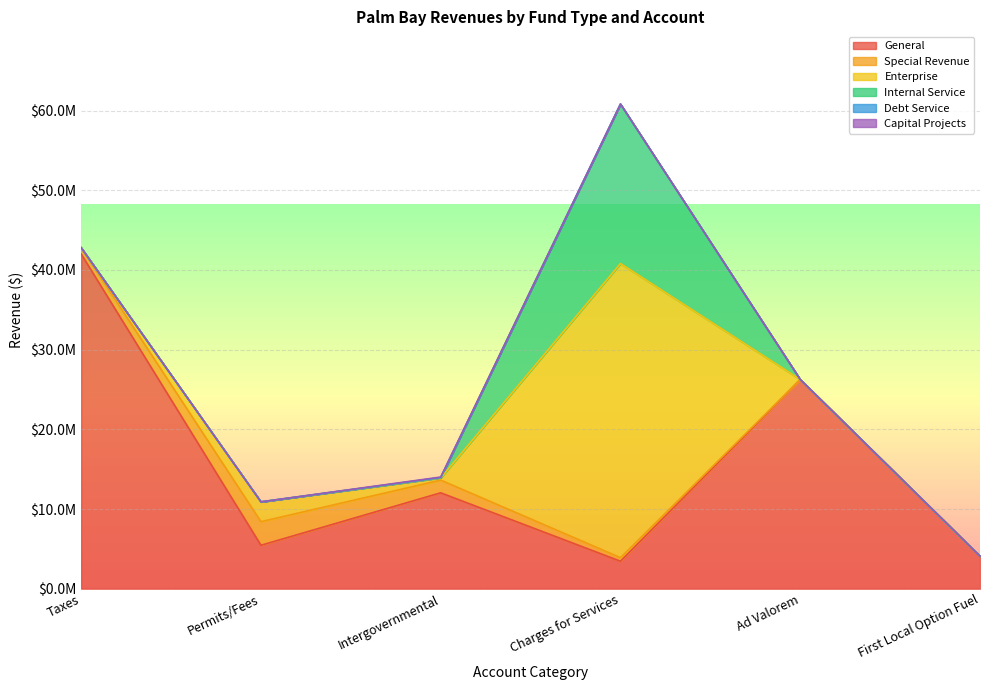

What is the spread (max minus min) of values at Charges for Services?

36906570